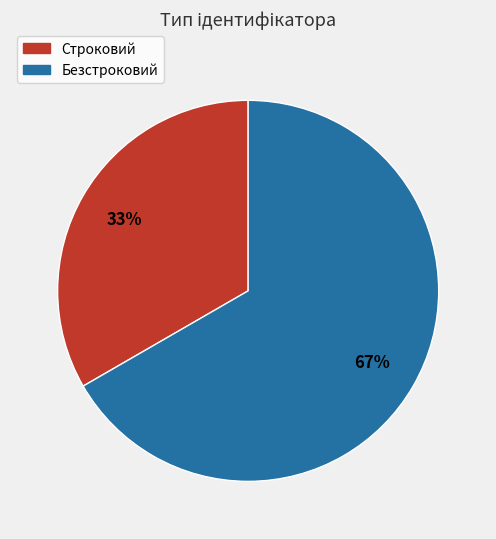

To the nearest percent, what percentage of the pie is Строковий?

33%